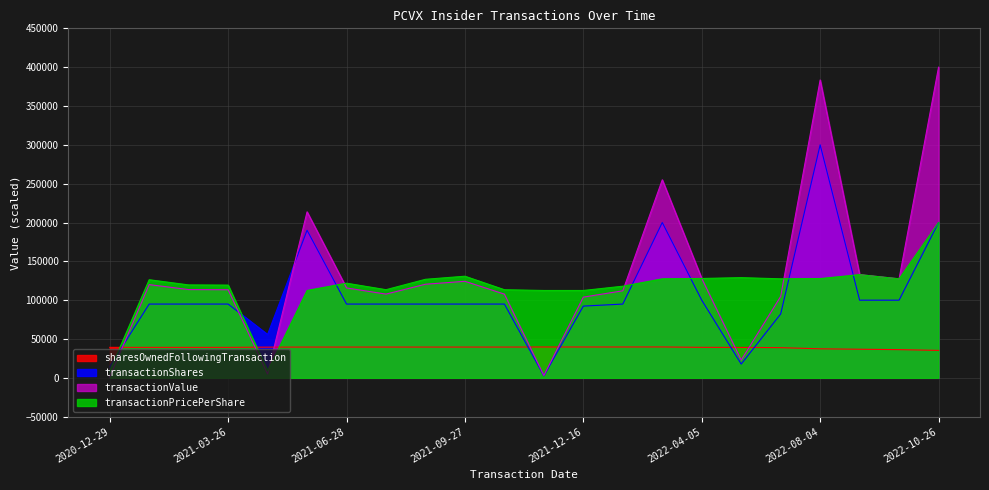

What is the label of the 19th point from the right?

2021-03-26